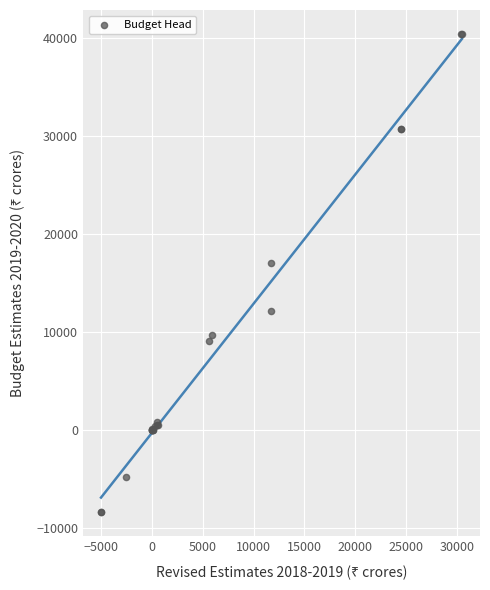

What Y value in the scatter plot is closest to 16031?

17090.1